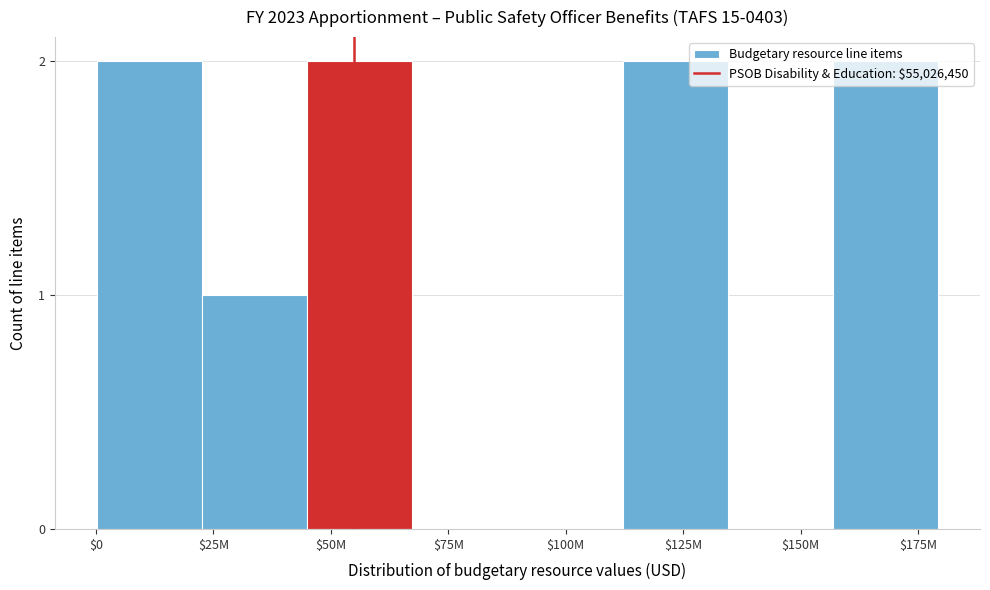

What is the sum of all values?

9